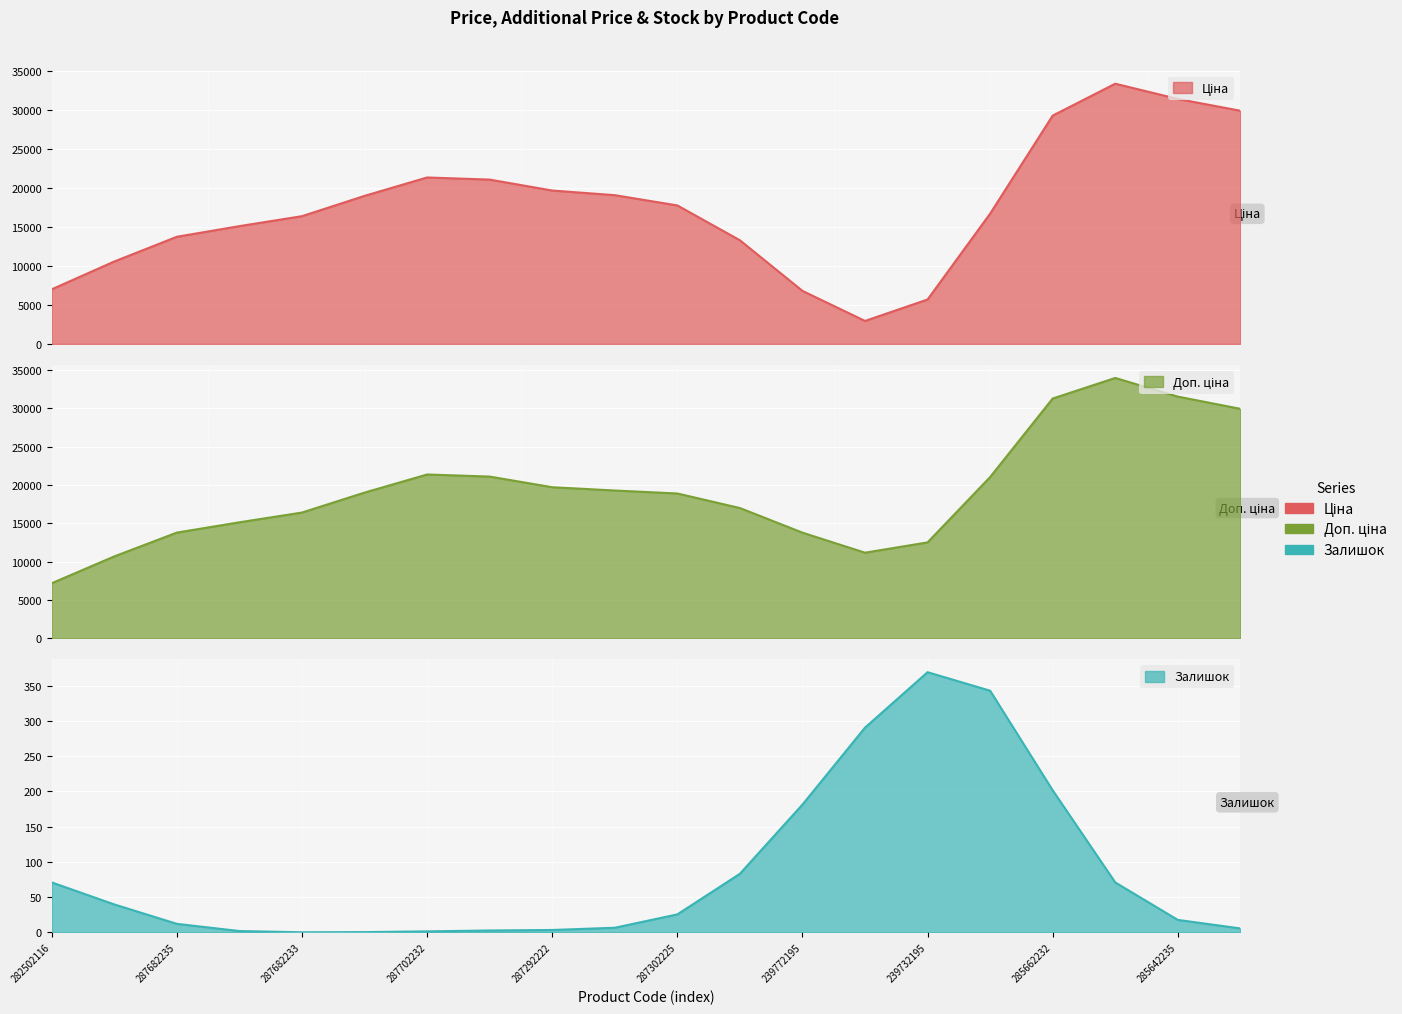

True or false: Доп. ціна and Ціна cross at least once.

False